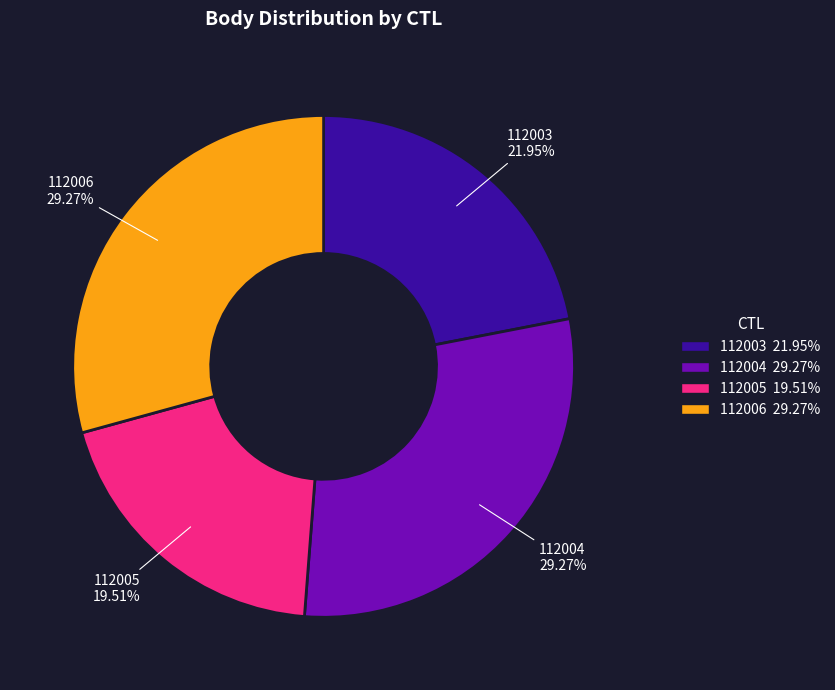

What is the smallest slice in the pie chart?

112005